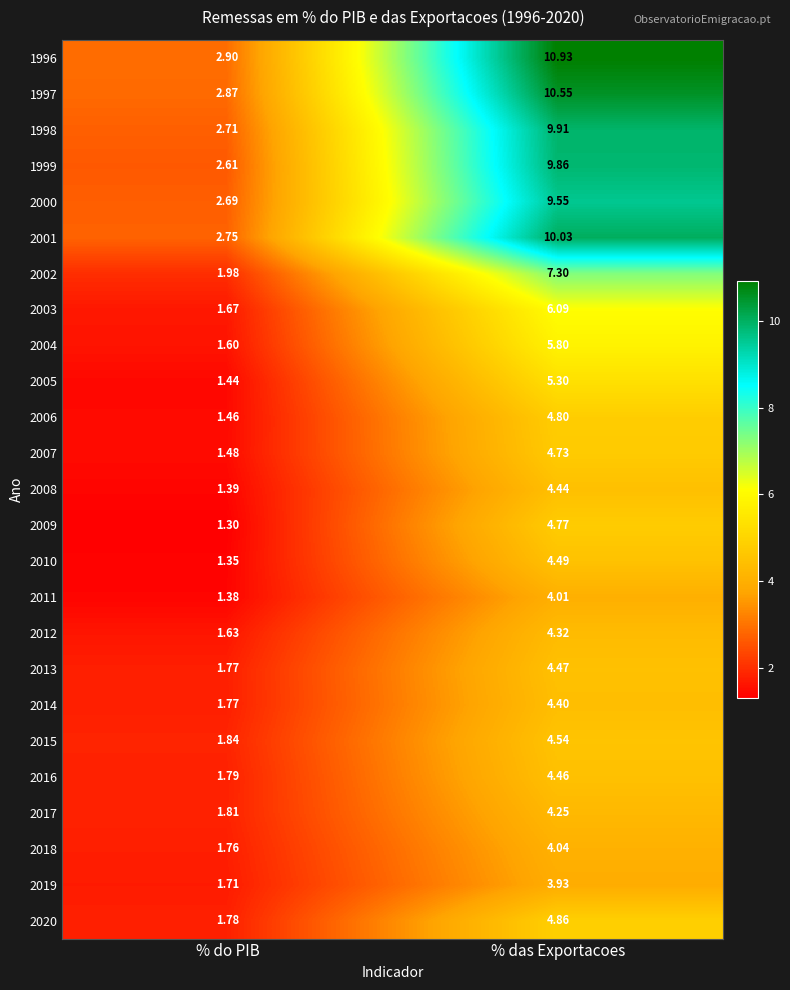

At which label does 1997 first exceed 10?

% das Exportacoes